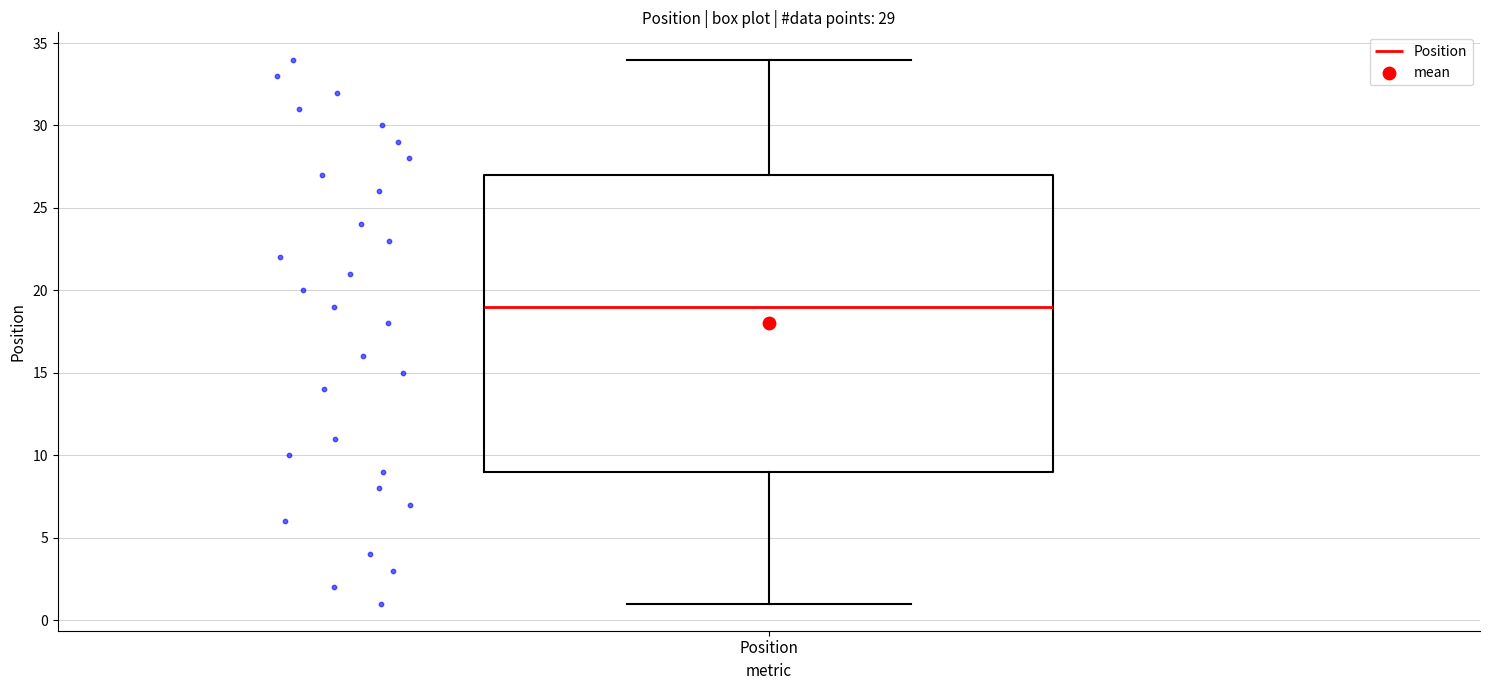

Transcribe this box plot: give where the median line is, the range the box spans, and where the two whiskers end, as read against the y-axis. The values are not printed on the chart, so give them approximately, as read against the axis.

median 19, box 9 to 27, whiskers 1 to 34